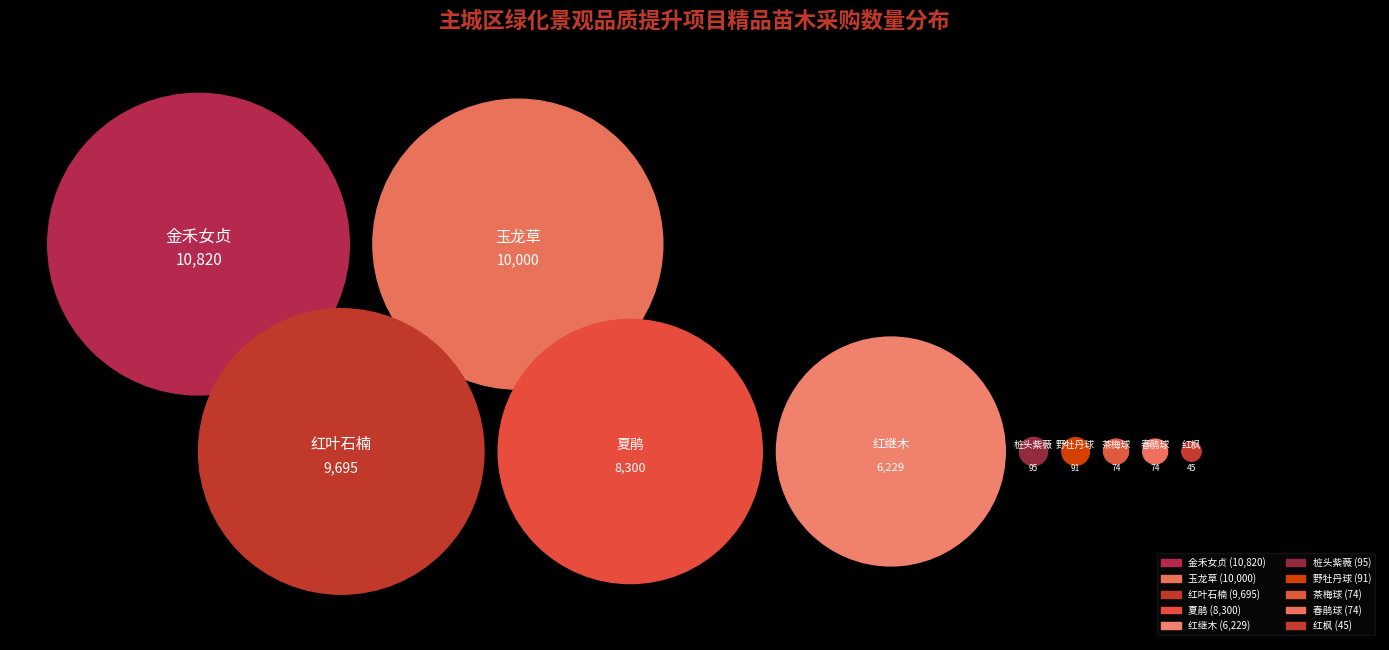

Which slice is the smallest?

红枫